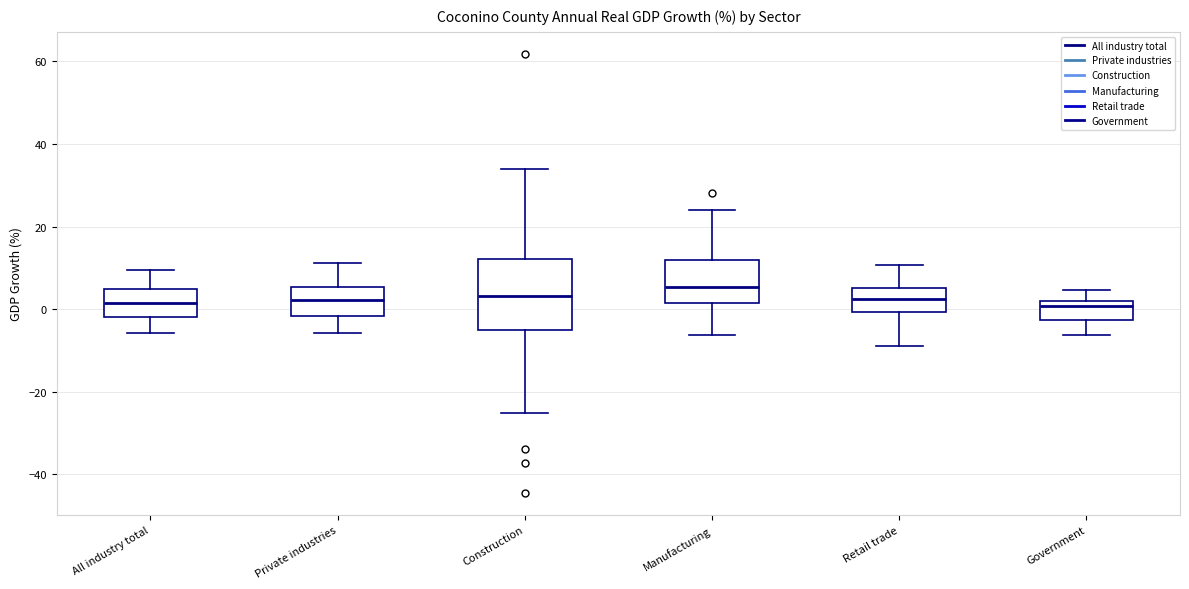

Reading left to right, read every box against the y-axis: the position of its median line, the range the box covers, and the ends of its whiskers. The values are not printed on the chart, so give them approximately, as read against the axis.

All industry total: median 2, box -2 to 4, whiskers -6 to 10
Private industries: median 2, box -2 to 6, whiskers -6 to 12
Construction: median 4, box -4 to 12, whiskers -26 to 34
Manufacturing: median 6, box 2 to 12, whiskers -6 to 24
Retail trade: median 2, box 0 to 6, whiskers -8 to 10
Government: median 0, box -2 to 2, whiskers -6 to 4